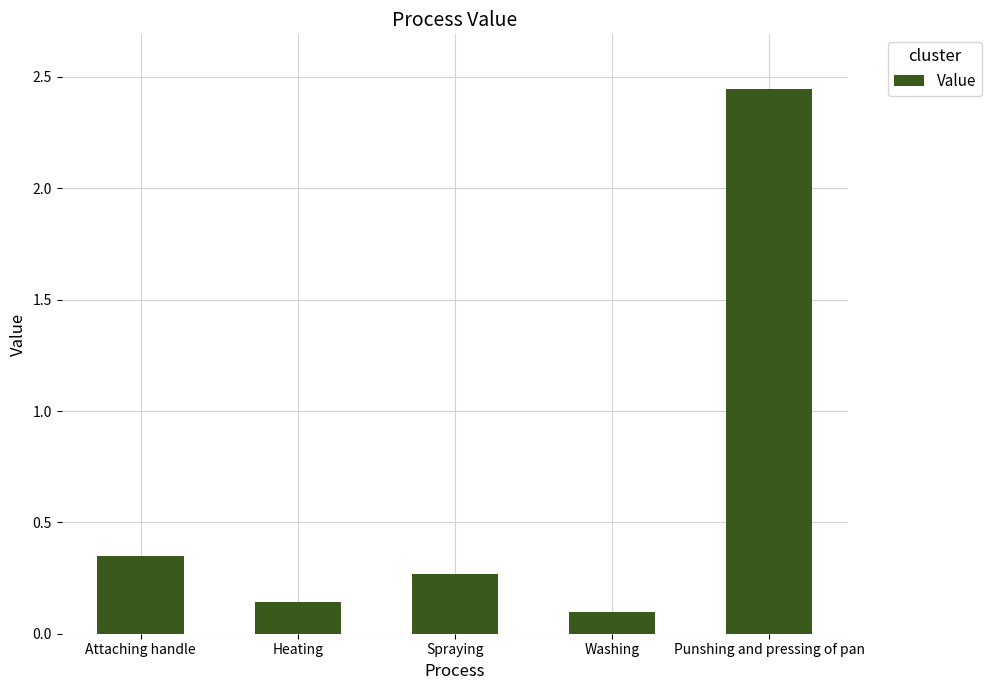

What position from the right is Washing?

2